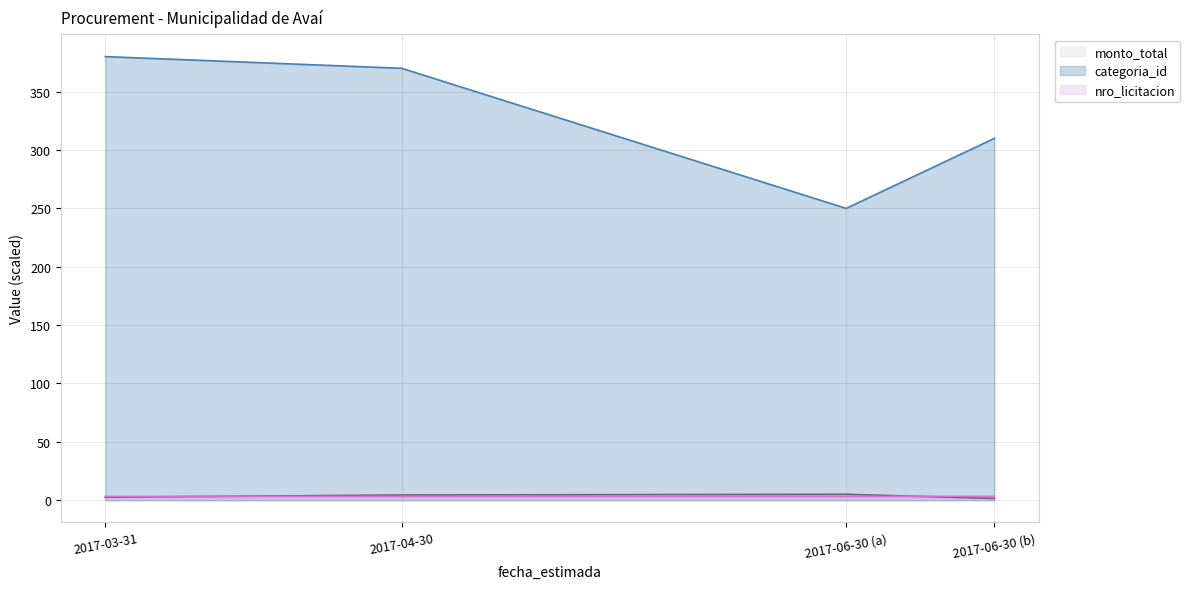

True or false: categoria_id and nro_licitacion cross at least once.

False